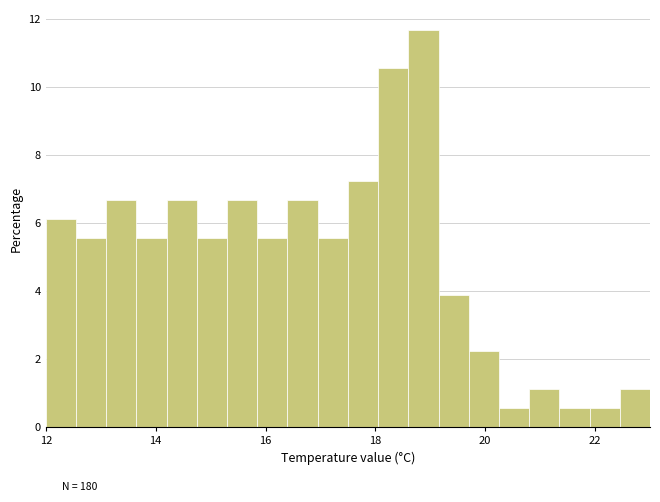

Read against the x-axis, roughly where is the centre of the tallest bar?

18.8